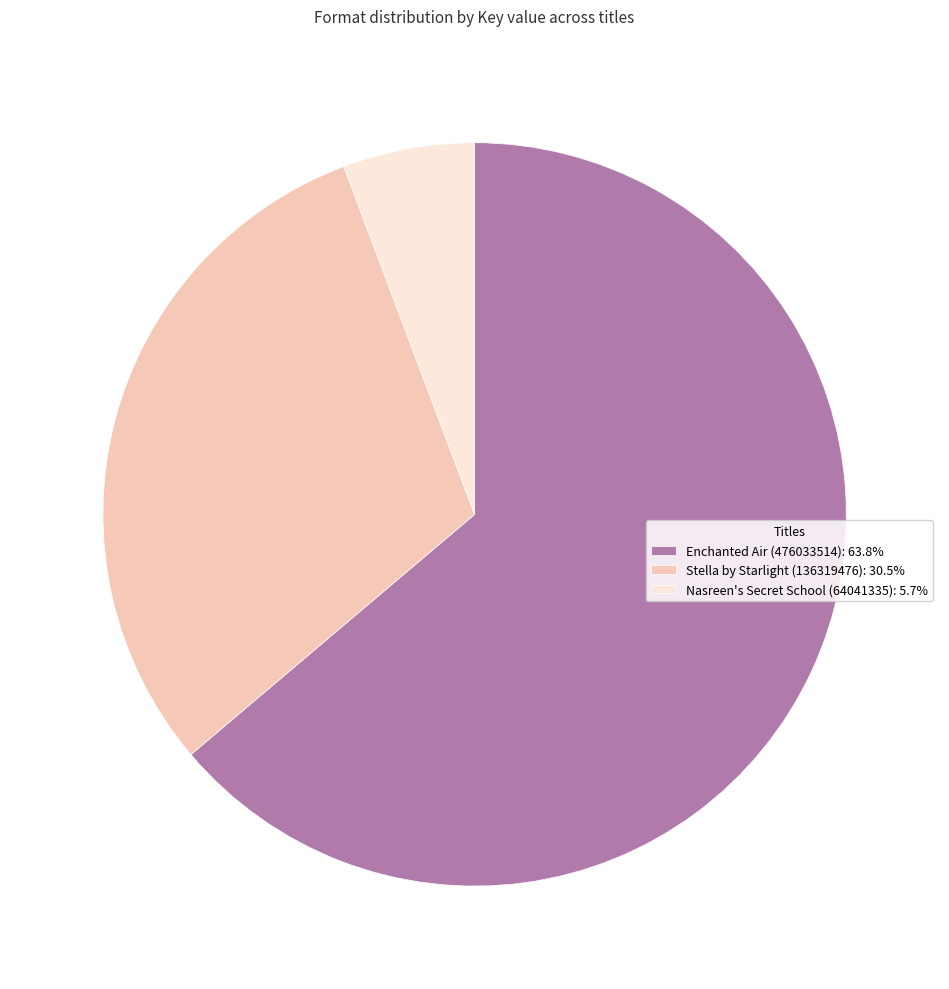

Does Stella by Starlight (136319476): 30.5% represent more than half of the total?

No